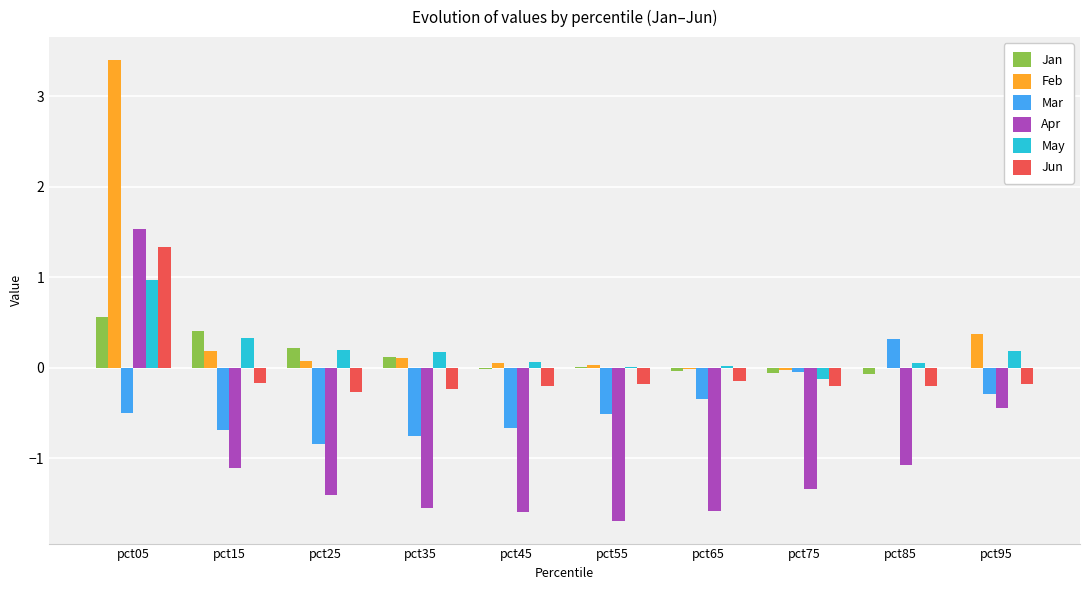

Which series has the largest total across all categories?

Feb